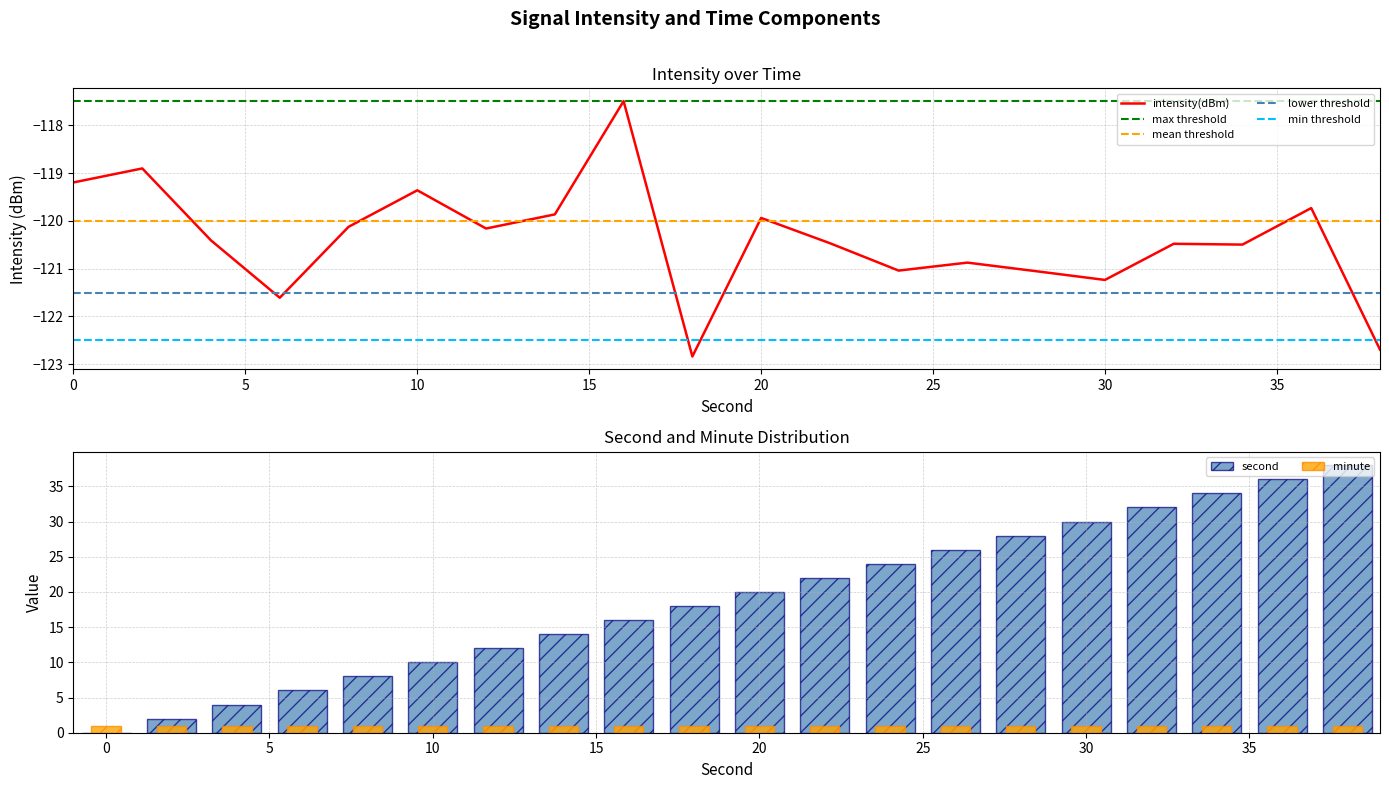

What is the maximum value for intensity(dBm)?

-117.5